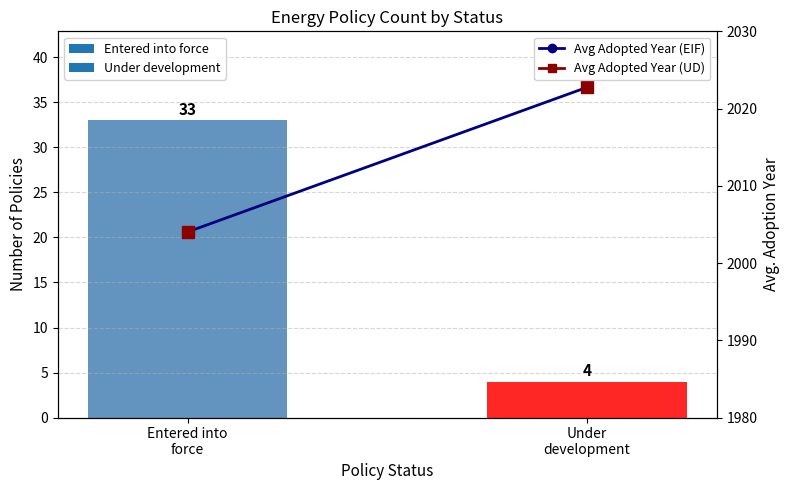

Is the value of Policy count at Entered into
force greater than the value of Avg Adopted Year at Under
development?

No